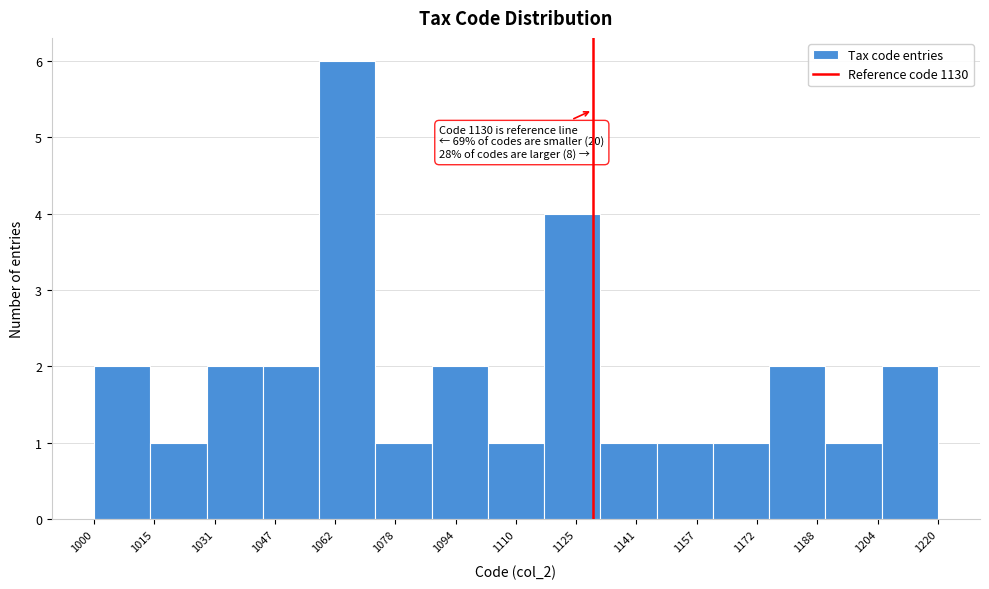

Which range on the x-axis has the tallest bar?

1058 to 1074